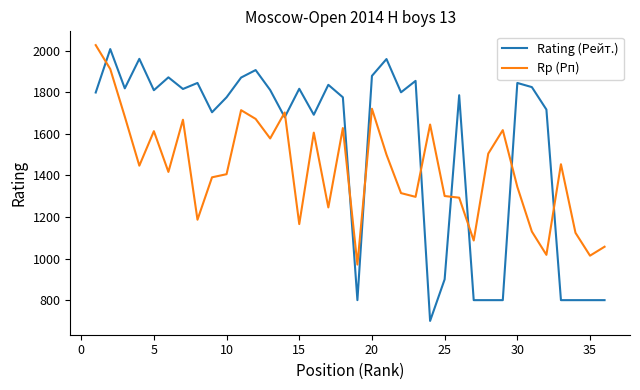

What is the difference between the maximum and minimum values in the Rating (Рейт.) series?

1308